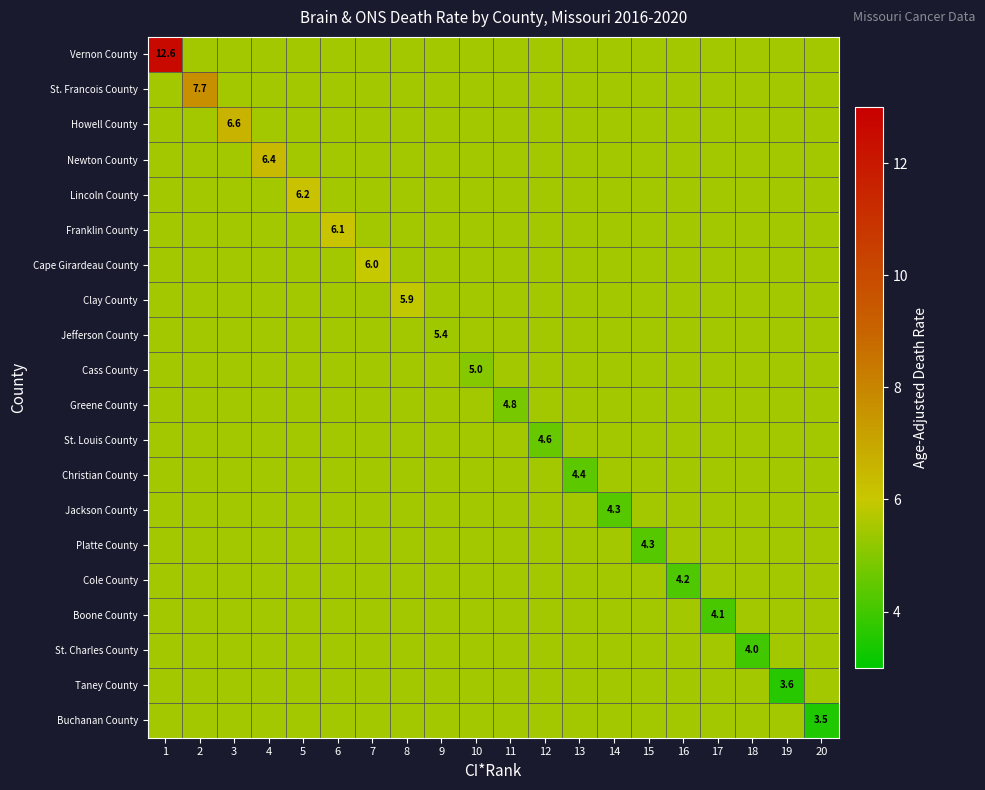

What is the sum of the Boone County values at 15 and 1?

11.0